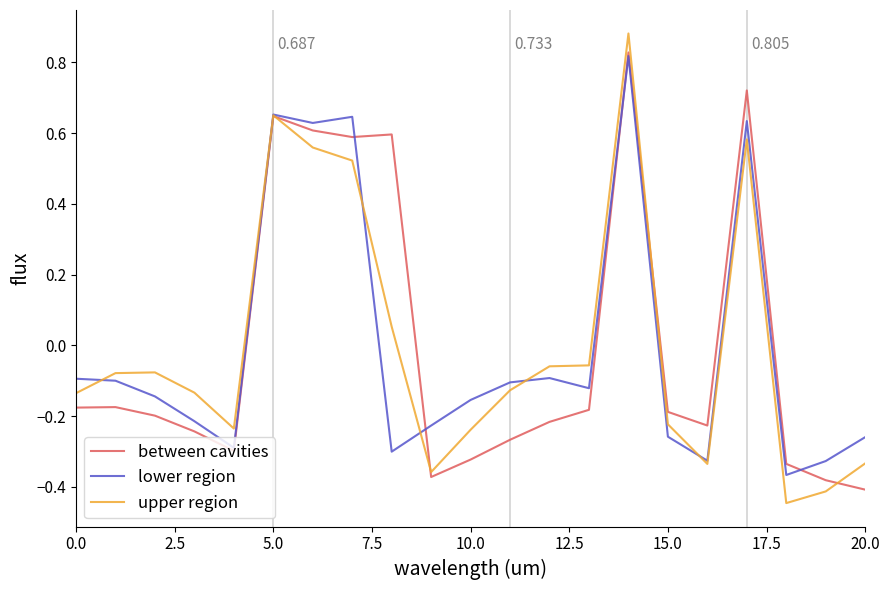

Which series has the largest range (max minus min)?

upper region